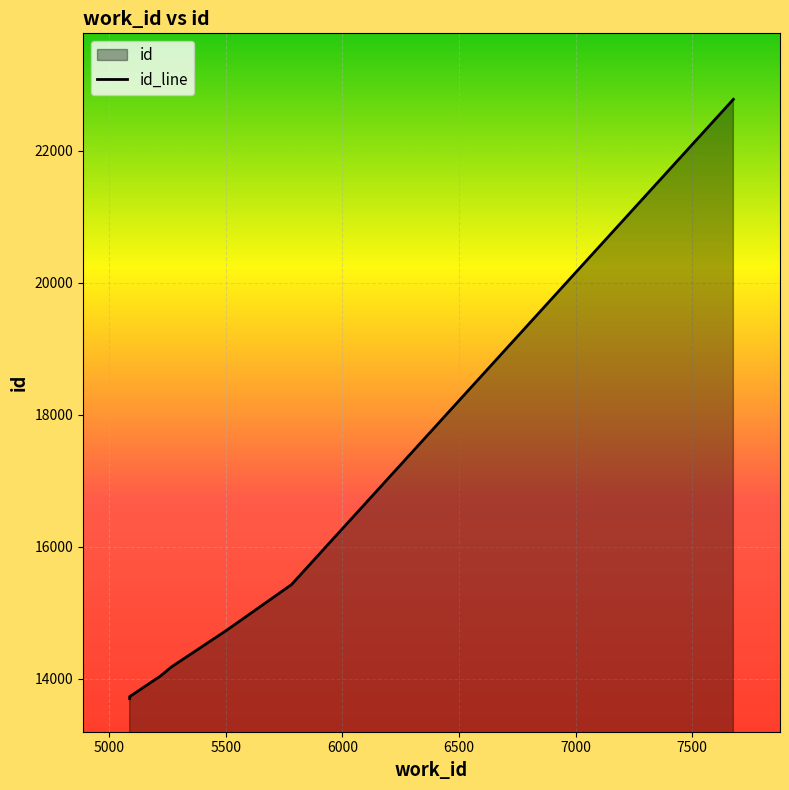

Which category has the lowest value across all series?

5088